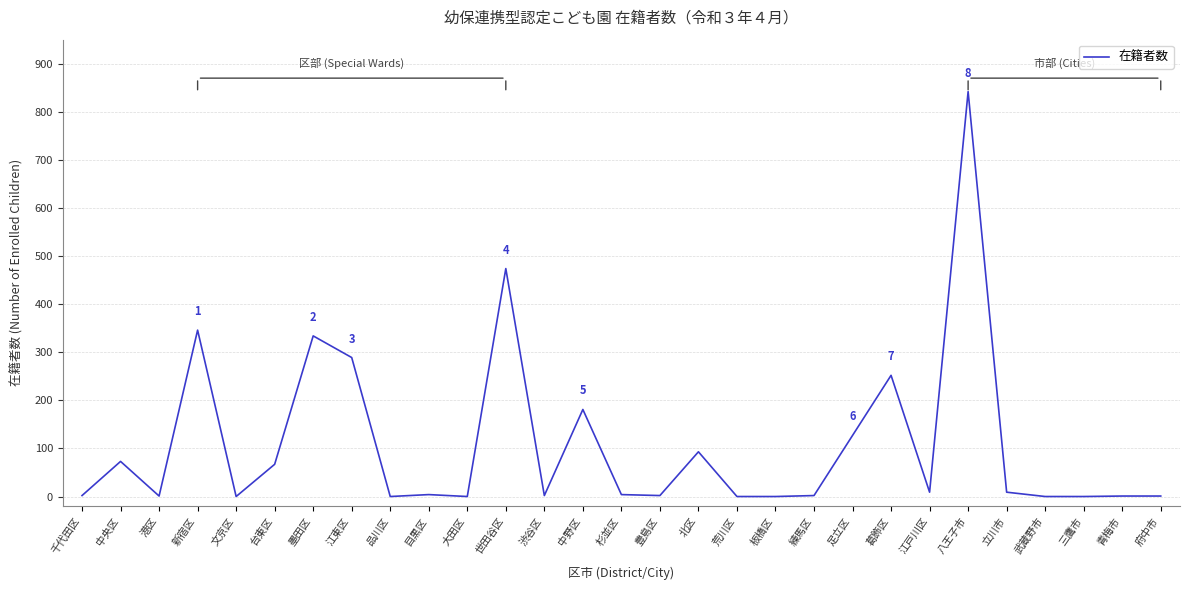

True or false: the data shows 697 at 世田谷区.

False